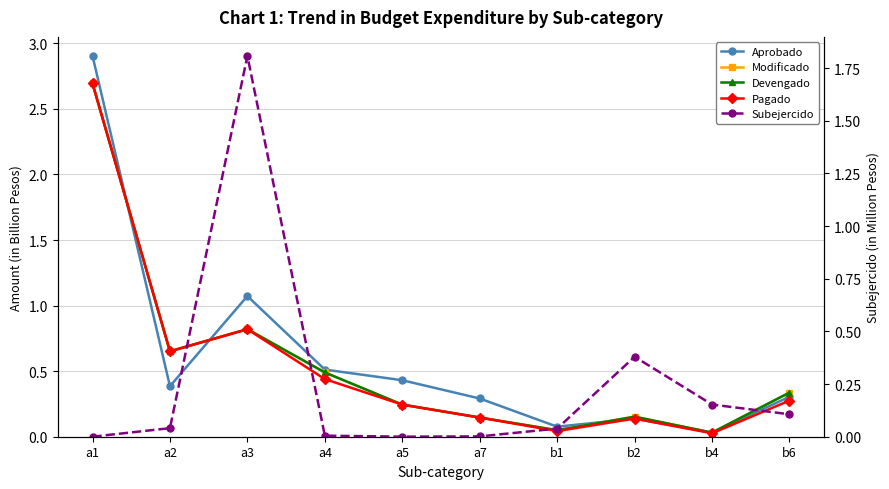

True or false: Subejercido has more than 1 interior local peaks.

True